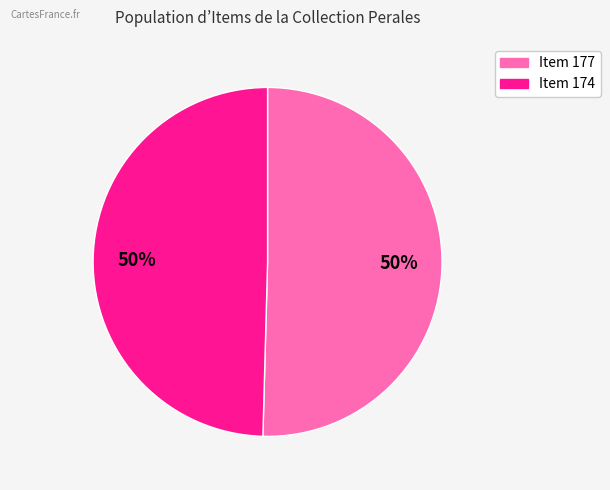

Count the number of slices in the pie.

2